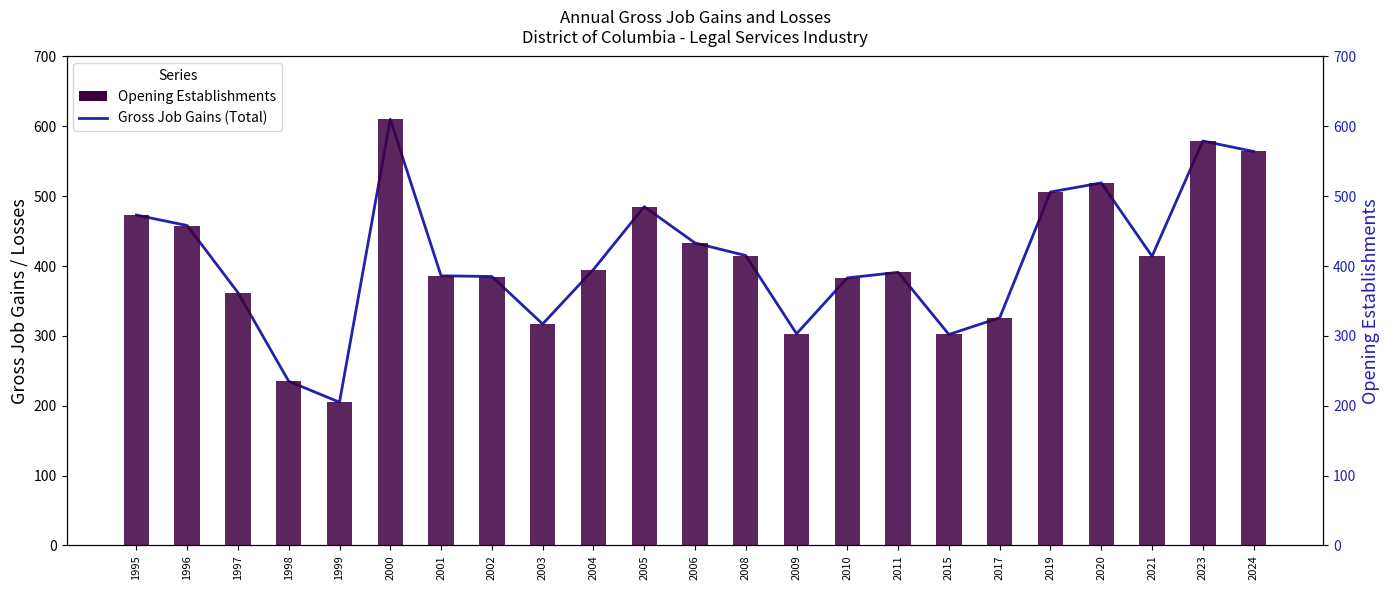

What are all the series names shown in the legend?

Gross Job Gains (Total), Opening Establishments